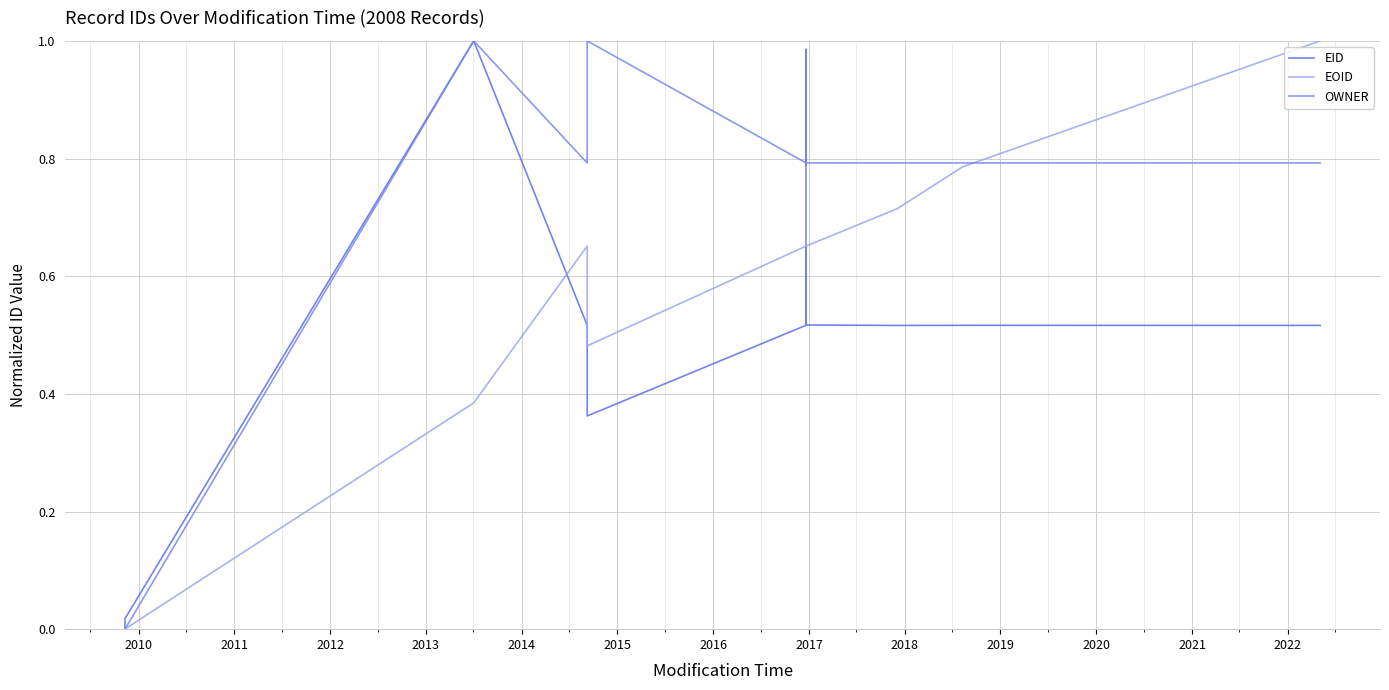

In EID, how many points are higher than both neighbors (excluding endpoints)?

3